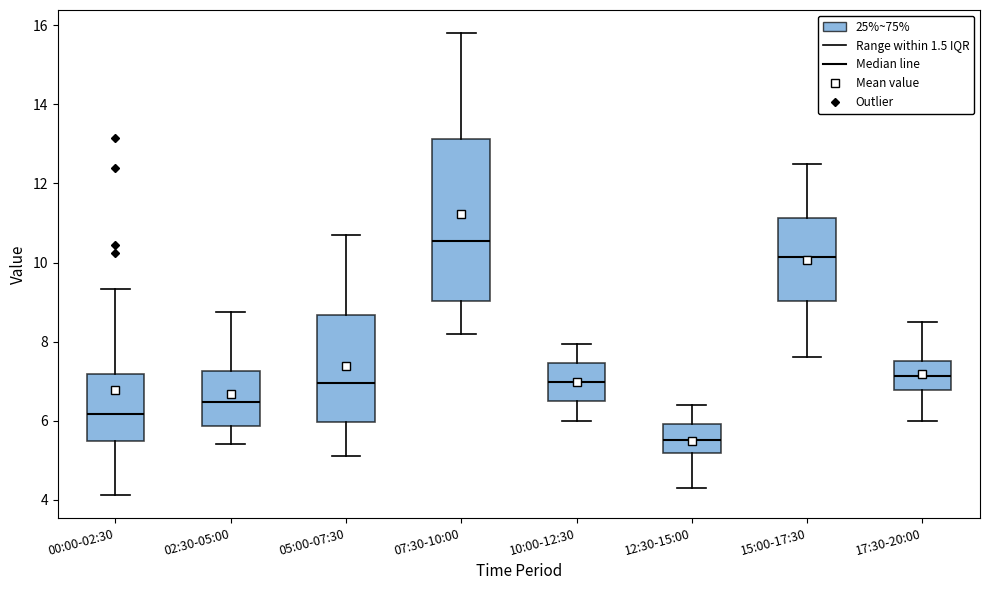

Where does the lower whisker of the box for 15:00-17:30 end on the y-axis? The values are not printed on the chart, so give them approximately, as read against the axis.

7.6